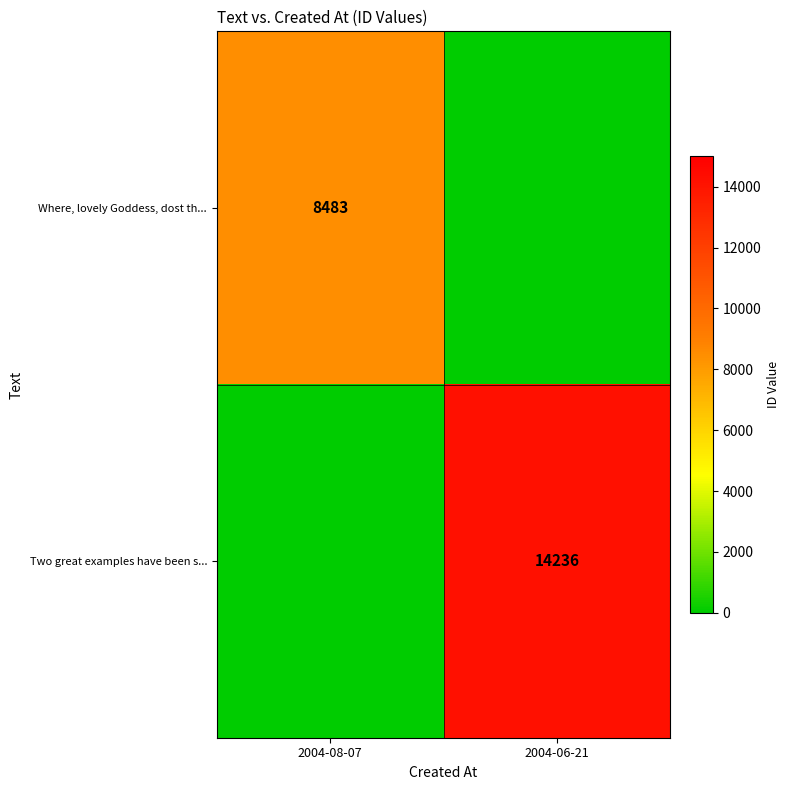

How many series are shown in this chart?

2